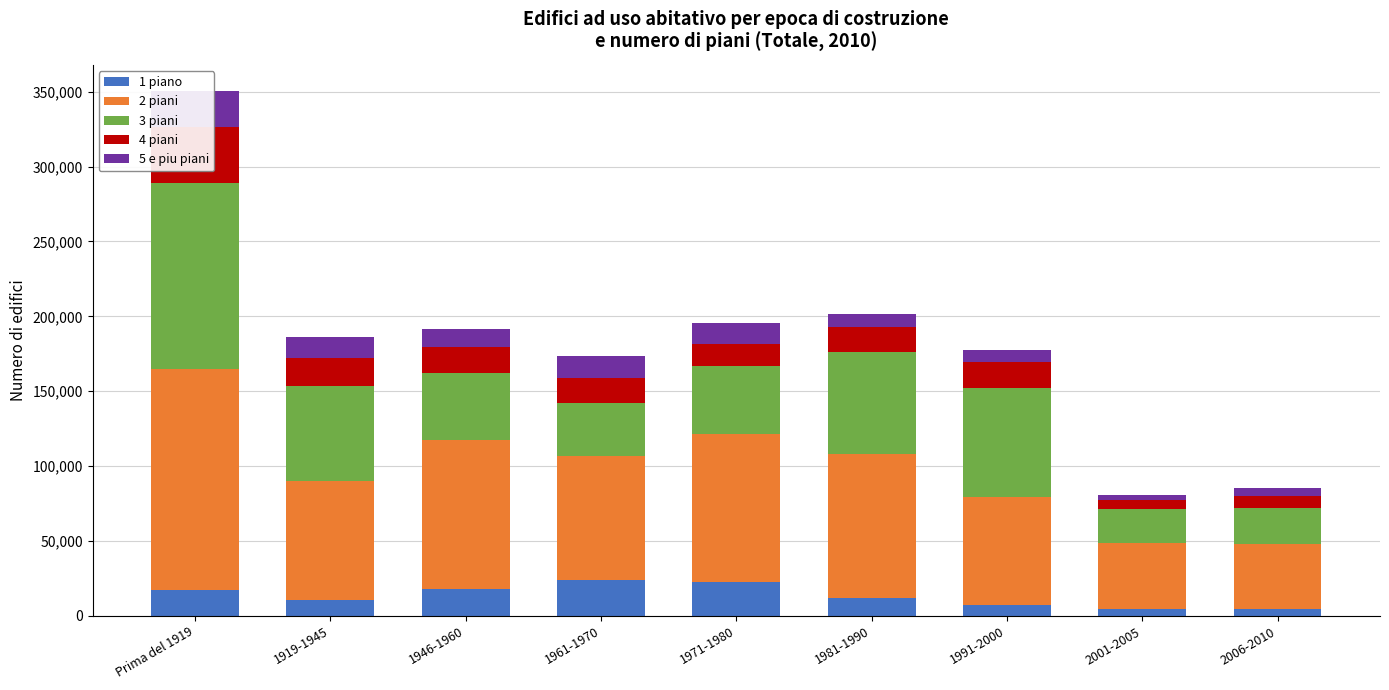

Reading left to right, extract all data points from this chart.

1 piano: Prima del 1919=16995	1919-1945=10791	1946-1960=18163	1961-1970=24292	1971-1980=22786	1981-1990=12008	1991-2000=7407	2001-2005=4389	2006-2010=4451
2 piani: Prima del 1919=147551	1919-1945=79508	1946-1960=99244	1961-1970=82206	1971-1980=98797	1981-1990=96036	1991-2000=71691	2001-2005=44508	2006-2010=43402
3 piani: Prima del 1919=124564	1919-1945=63352	1946-1960=44744	1961-1970=35922	1971-1980=45398	1981-1990=67999	1991-2000=73322	2001-2005=22302	2006-2010=23942
4 piani: Prima del 1919=37037	1919-1945=18395	1946-1960=17121	1961-1970=16194	1971-1980=14562	1981-1990=16676	1991-2000=16807	2001-2005=6067	2006-2010=8267
5 e piu piani: Prima del 1919=24269	1919-1945=14120	1946-1960=12557	1961-1970=14956	1971-1980=14077	1981-1990=9179	1991-2000=8064	2001-2005=3423	2006-2010=5081